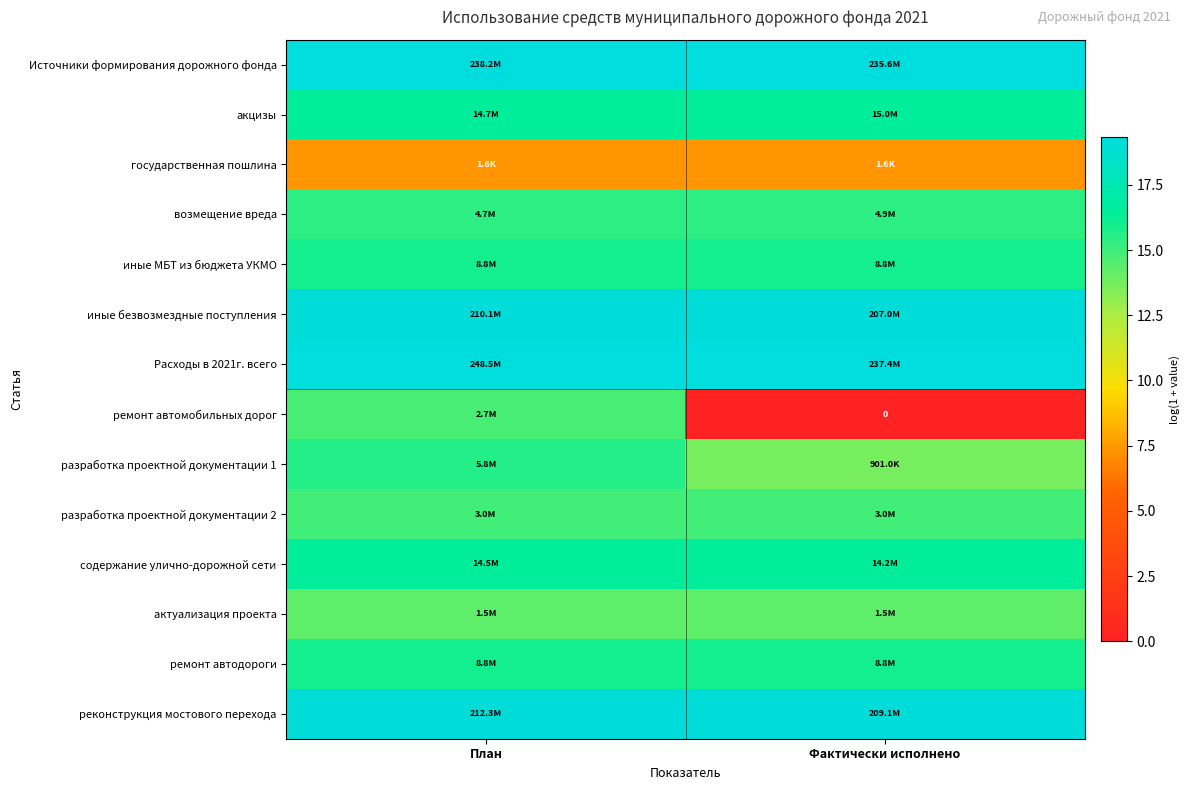

At Фактически исполнено, list the series in order from smallest to largest.

ремонт автомобильных дорог, государственная пошлина, разработка проектной документации 1, актуализация проекта, разработка проектной документации 2, возмещение вреда, иные МБТ из бюджета УКМО, ремонт автодороги, содержание улично-дорожной сети, акцизы, иные безвозмездные поступления, реконструкция мостового перехода, Источники формирования дорожного фонда, Расходы в 2021г. всего